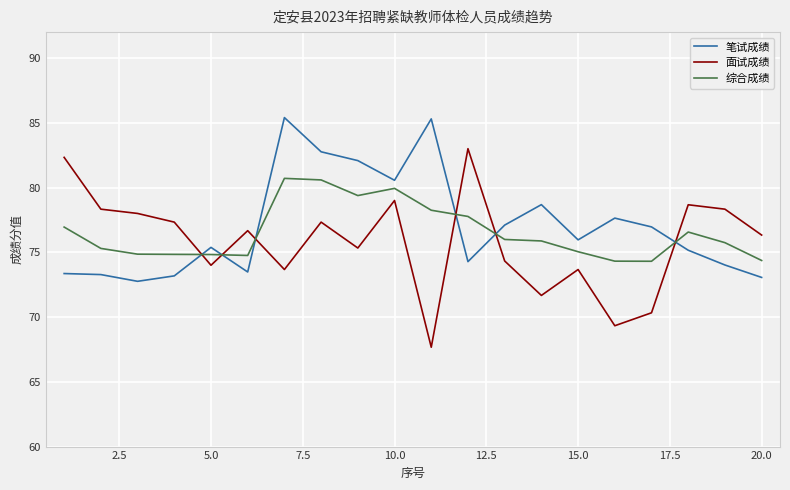

List the series in order of their peak value, highest first.

笔试成绩, 面试成绩, 综合成绩